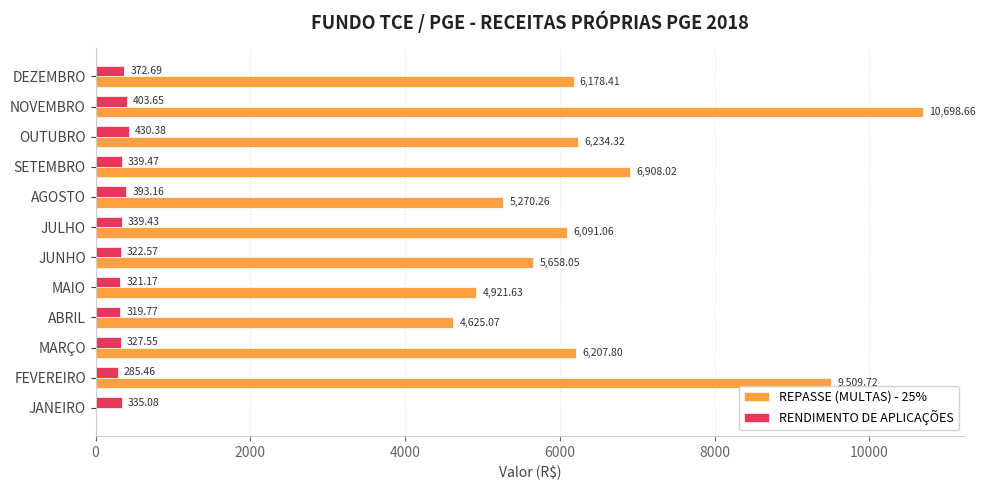

At which label is RENDIMENTO DE APLICAÇÕES closest to 357?

DEZEMBRO